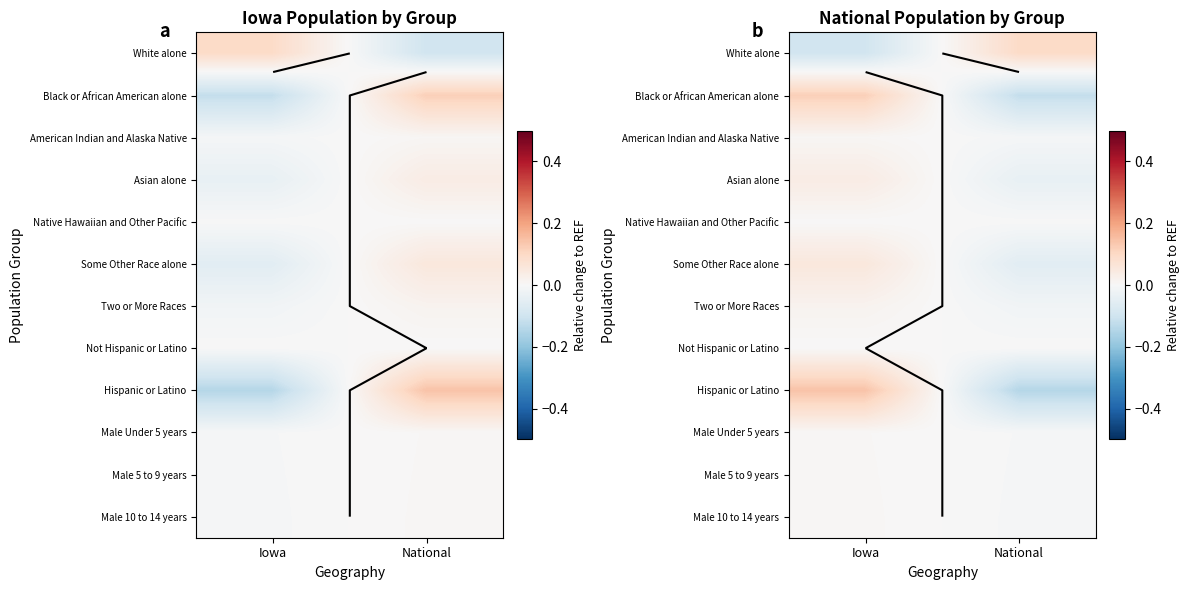

Between Iowa and National, which is larger?

National